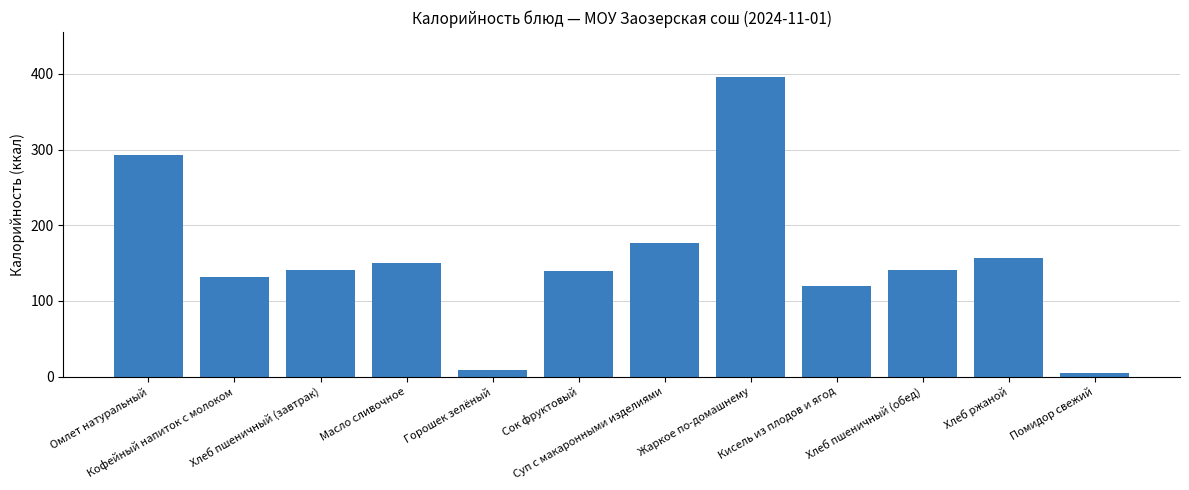

What is the difference between the maximum and second lowest values?

388